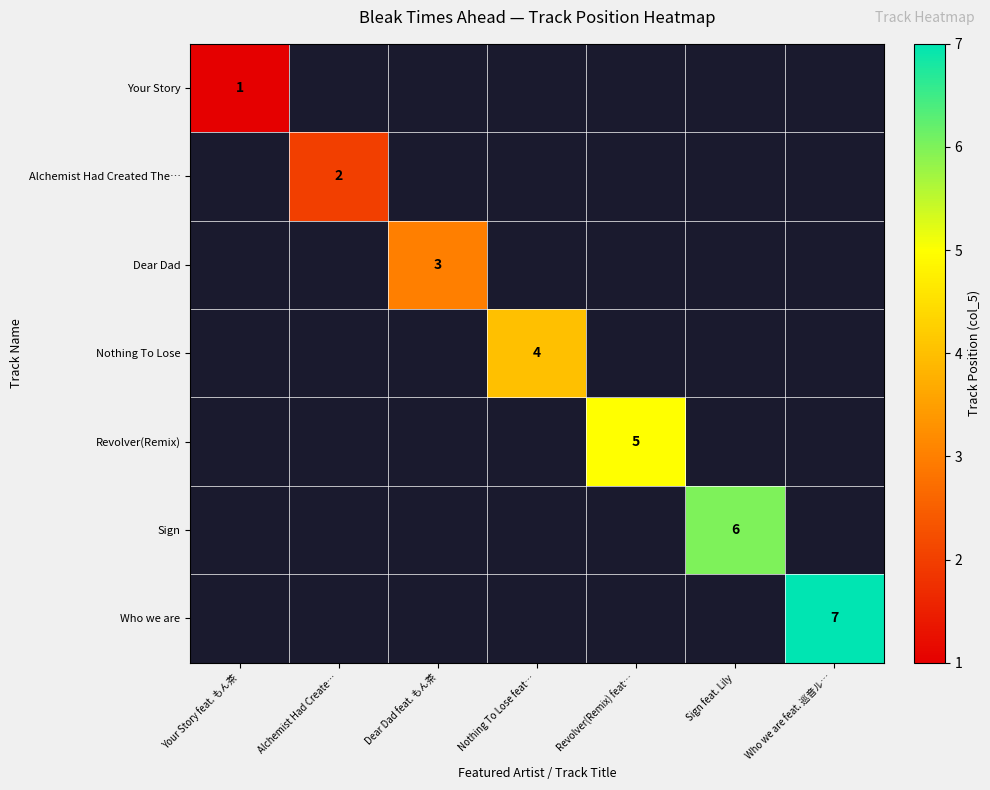

Rank the series by their average value, from lowest to highest.

Your Story, Alchemist Had Created The…, Dear Dad, Nothing To Lose, Revolver(Remix), Sign, Who we are